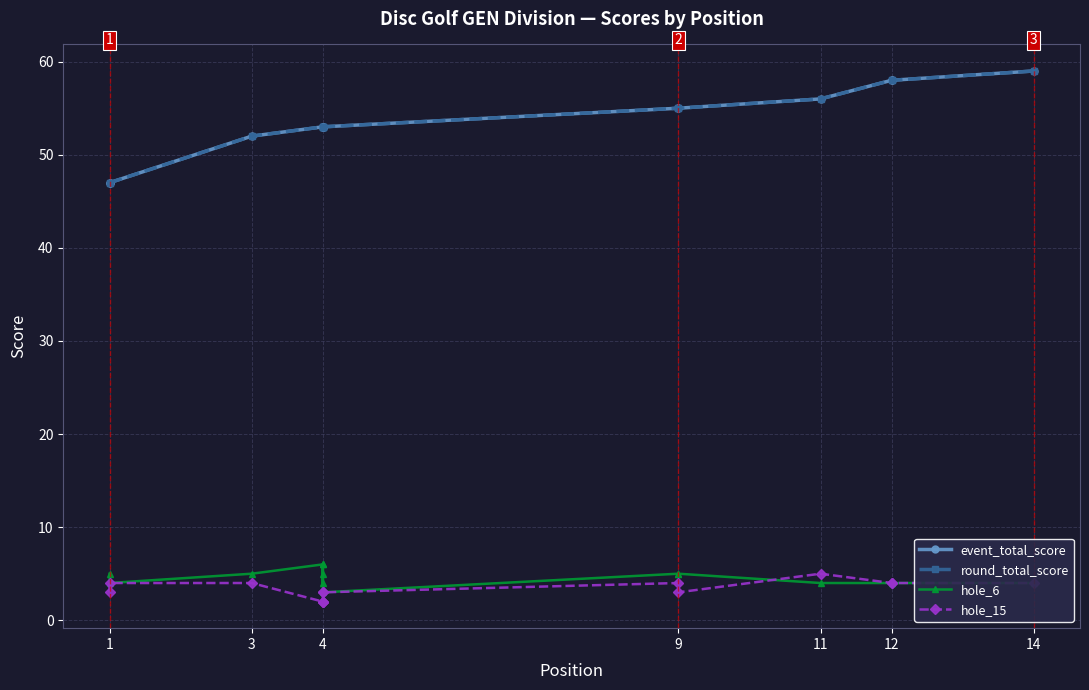

True or false: round_total_score and hole_15 cross at least once.

False